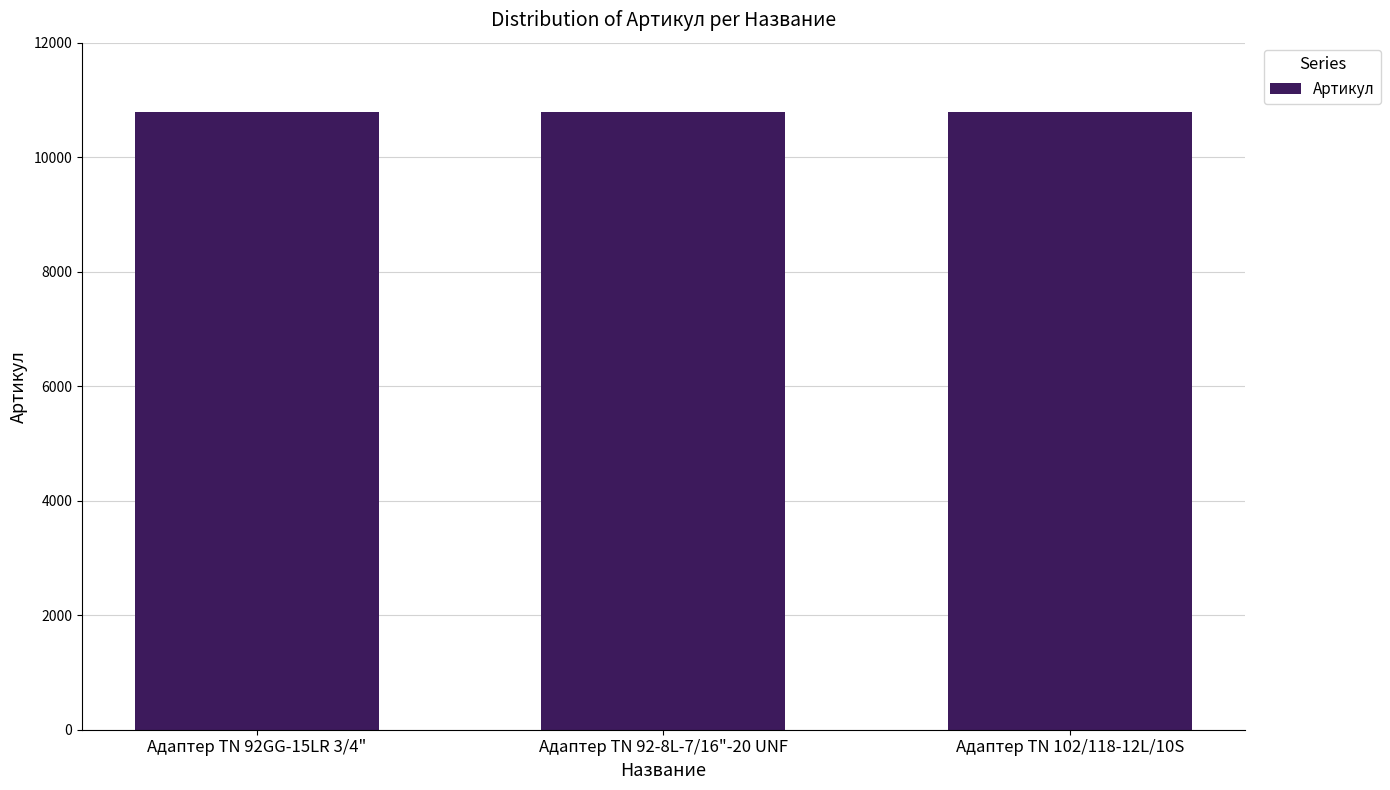

What value does the data have at Адаптер TN 92-8L-7/16"-20 UNF?

10794